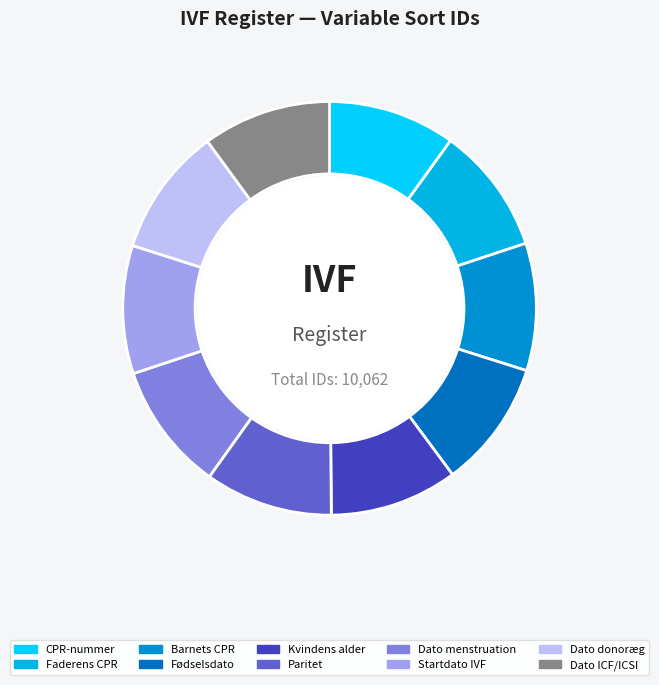

How many slices are in this pie chart?

10